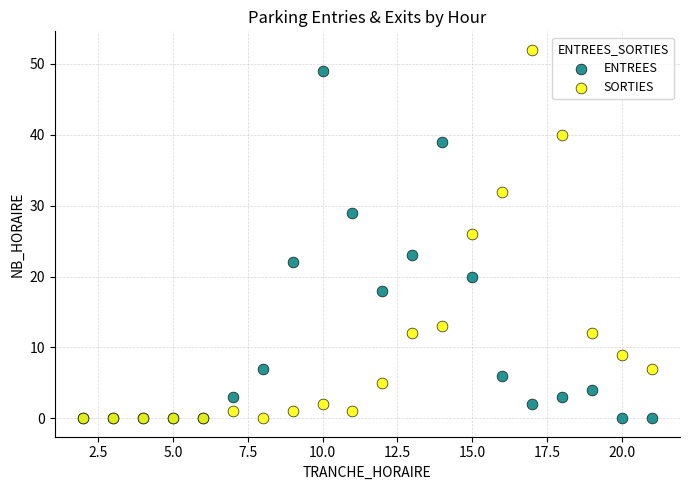

In the ENTREES series, what Y value is closest to 24?

23